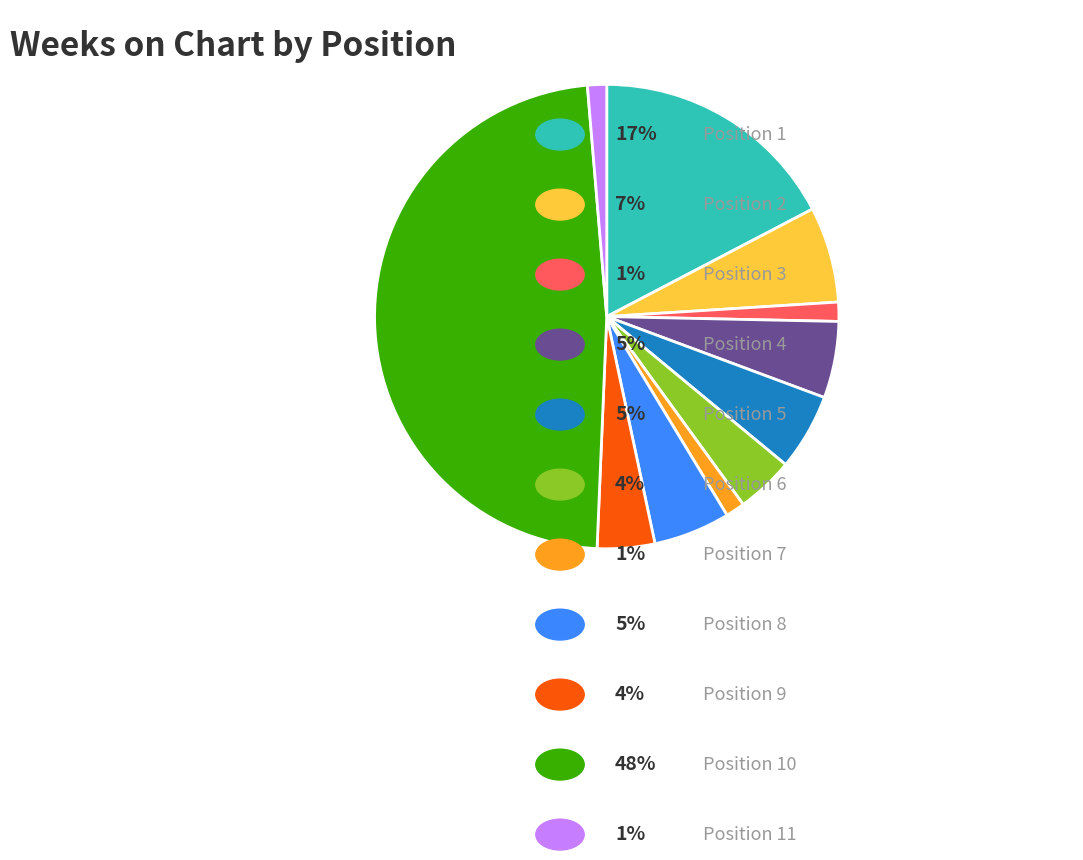

Is there any slice that represents more than half of the pie?

No